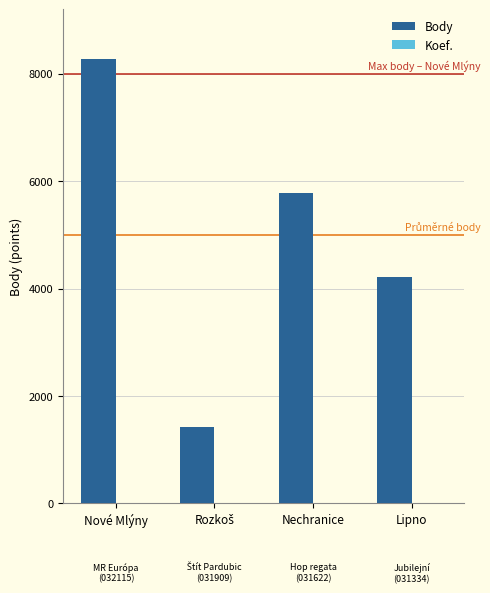

What is the total value across all series at Nechranice?

5778